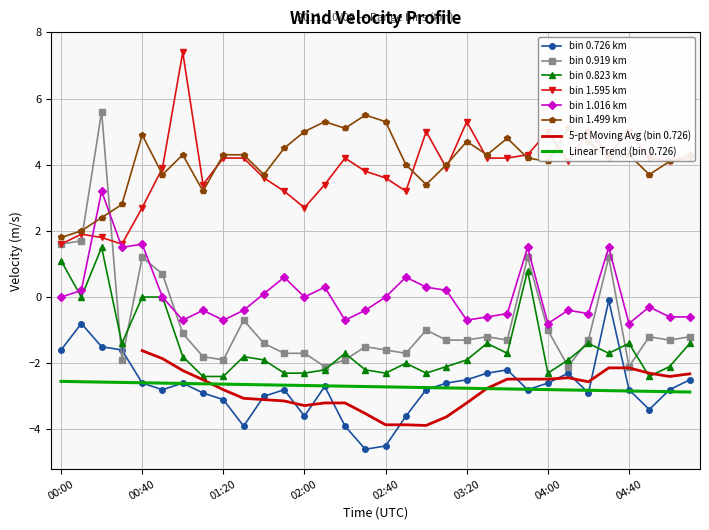

Reading right to left, what are all the values shown in this chart?

0.726: 05:10=-2.5	05:00=-2.8	04:50=-3.4	04:40=-2.8	04:30=-0.1	04:20=-2.9	04:10=-2.3	04:00=-2.6	03:50=-2.8	03:40=-2.2	03:30=-2.3	03:20=-2.5	03:10=-2.6	03:00=-2.8	02:50=-3.6	02:40=-4.5	02:30=-4.6	02:20=-3.9	02:10=-2.7	02:00=-3.6	01:50=-2.8	01:40=-3.0	01:30=-3.9	01:20=-3.1	01:10=-2.9	01:00=-2.6	00:50=-2.8	00:40=-2.6	00:30=-1.6	00:20=-1.5	00:10=-0.8	00:00=-1.6
0.919: 05:10=-1.2	05:00=-1.3	04:50=-1.2	04:40=-2.1	04:30=1.2	04:20=-1.3	04:10=-2.1	04:00=-1.0	03:50=1.2	03:40=-1.3	03:30=-1.2	03:20=-1.3	03:10=-1.3	03:00=-1.0	02:50=-1.7	02:40=-1.6	02:30=-1.5	02:20=-1.9	02:10=-2.1	02:00=-1.7	01:50=-1.7	01:40=-1.4	01:30=-0.7	01:20=-1.9	01:10=-1.8	01:00=-1.1	00:50=0.7	00:40=1.2	00:30=-1.9	00:20=5.6	00:10=1.7	00:00=1.6
0.823: 05:10=-1.4	05:00=-2.1	04:50=-2.4	04:40=-1.4	04:30=-1.7	04:20=-1.4	04:10=-1.9	04:00=-2.3	03:50=0.8	03:40=-1.7	03:30=-1.4	03:20=-1.9	03:10=-2.1	03:00=-2.3	02:50=-2.0	02:40=-2.3	02:30=-2.2	02:20=-1.7	02:10=-2.2	02:00=-2.3	01:50=-2.3	01:40=-1.9	01:30=-1.8	01:20=-2.4	01:10=-2.4	01:00=-1.8	00:50=0.0	00:40=-0.0	00:30=-1.4	00:20=1.5	00:10=-0.0	00:00=1.1
1.595: 05:10=4.2	05:00=4.1	04:50=4.2	04:40=5.0	04:30=4.3	04:20=5.0	04:10=4.1	04:00=5.0	03:50=4.3	03:40=4.2	03:30=4.2	03:20=5.3	03:10=3.9	03:00=5.0	02:50=3.2	02:40=3.6	02:30=3.8	02:20=4.2	02:10=3.4	02:00=2.7	01:50=3.2	01:40=3.6	01:30=4.2	01:20=4.2	01:10=3.4	01:00=7.4	00:50=3.9	00:40=2.7	00:30=1.6	00:20=1.8	00:10=1.9	00:00=1.6
1.016: 05:10=-0.6	05:00=-0.6	04:50=-0.3	04:40=-0.8	04:30=1.5	04:20=-0.5	04:10=-0.4	04:00=-0.8	03:50=1.5	03:40=-0.5	03:30=-0.6	03:20=-0.7	03:10=0.2	03:00=0.3	02:50=0.6	02:40=-0.0	02:30=-0.4	02:20=-0.7	02:10=0.3	02:00=-0.0	01:50=0.6	01:40=0.1	01:30=-0.4	01:20=-0.7	01:10=-0.4	01:00=-0.7	00:50=-0.0	00:40=1.6	00:30=1.5	00:20=3.2	00:10=0.2	00:00=-0.0
1.499: 05:10=4.3	05:00=4.1	04:50=3.7	04:40=4.3	04:30=4.2	04:20=4.7	04:10=5.1	04:00=4.1	03:50=4.2	03:40=4.8	03:30=4.3	03:20=4.7	03:10=4.0	03:00=3.4	02:50=4.0	02:40=5.3	02:30=5.5	02:20=5.1	02:10=5.3	02:00=5.0	01:50=4.5	01:40=3.7	01:30=4.3	01:20=4.3	01:10=3.2	01:00=4.3	00:50=3.7	00:40=4.9	00:30=2.8	00:20=2.4	00:10=2.0	00:00=1.8